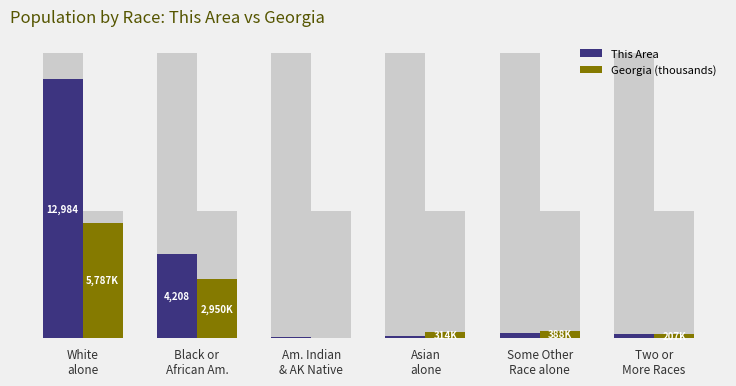

Does the chart contain any negative values?

No